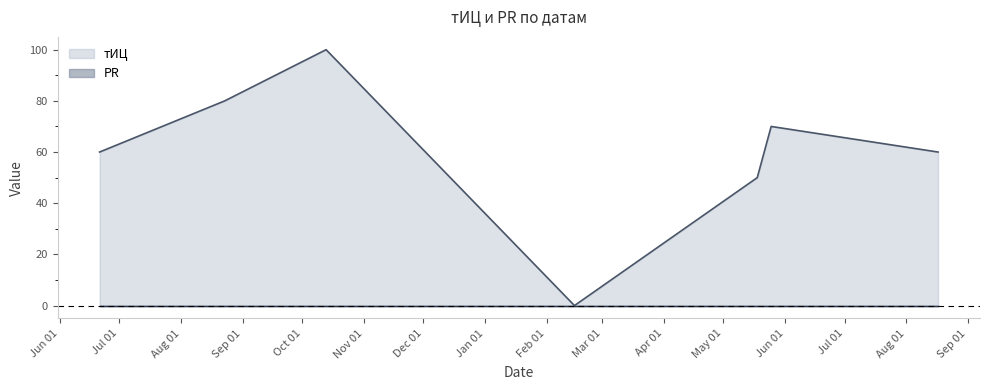

How many categories are shown in the chart?

7